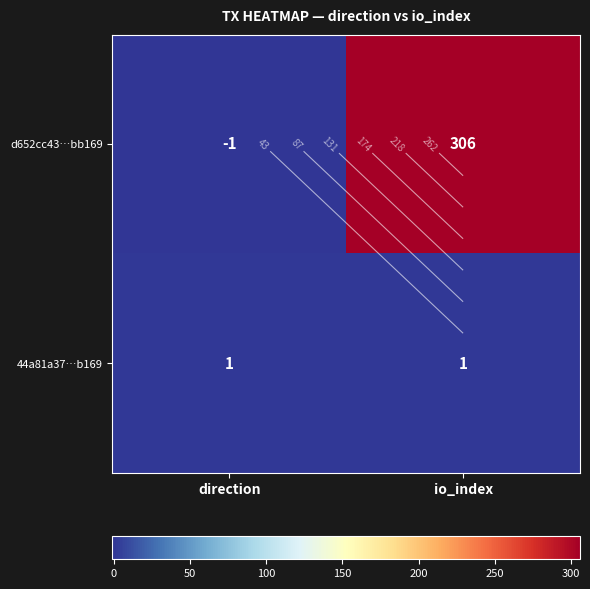

List the series in order of their peak value, highest first.

d652cc43…bb169, 44a81a37…b169